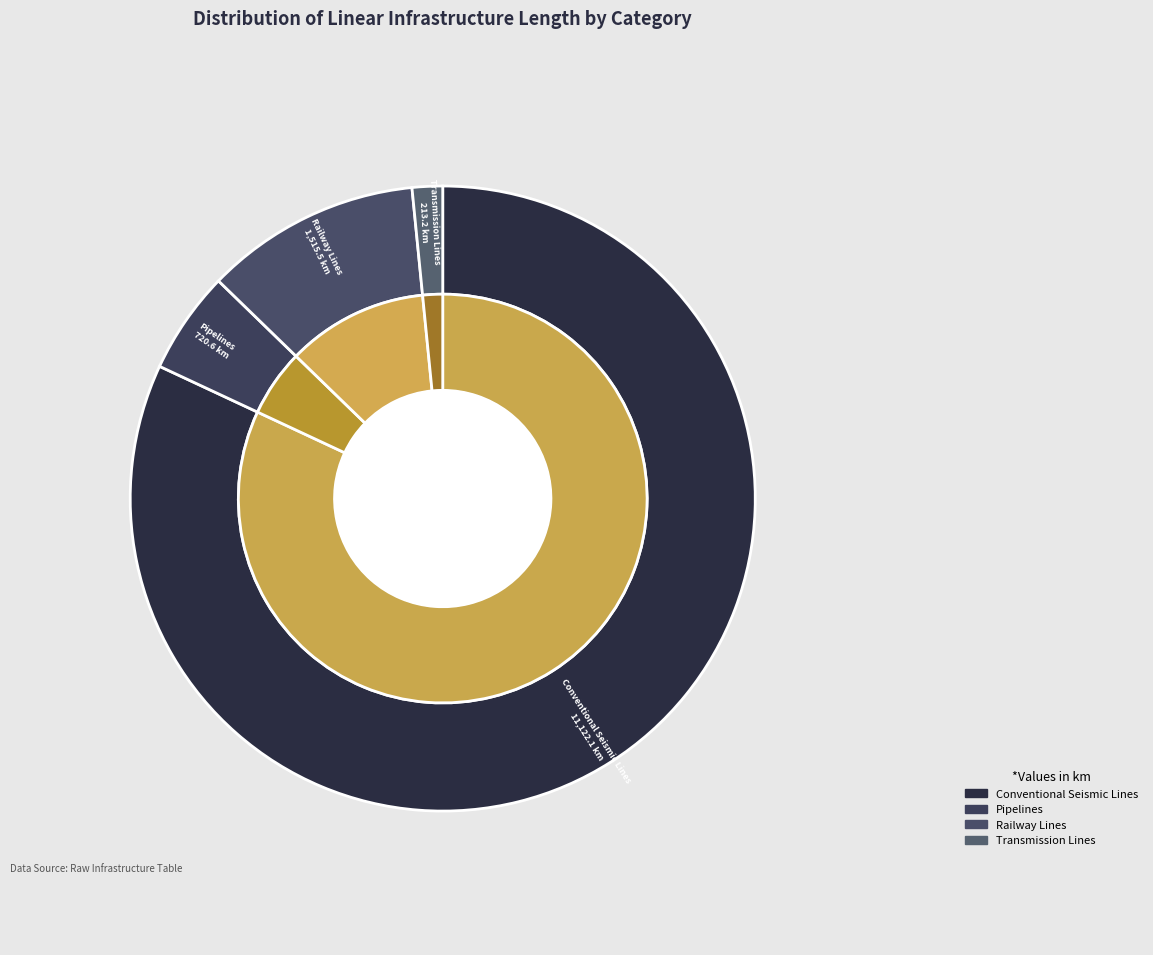

How many slices are in this pie chart?

4